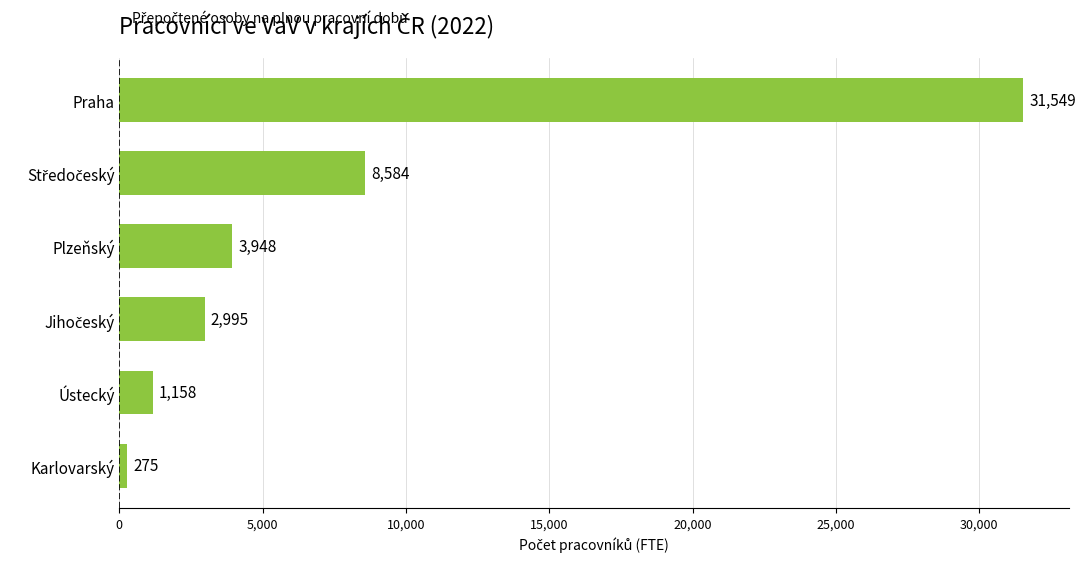

What is the approximate value at Praha?

31549.5